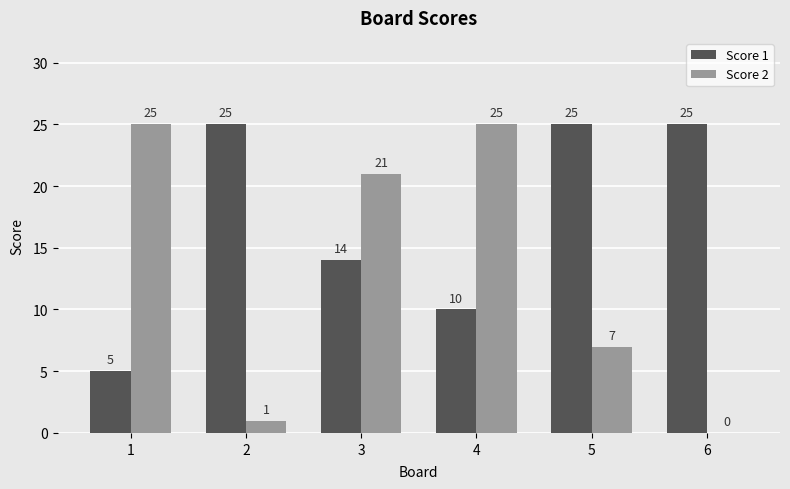

How many values in Score 2 are above zero?

5